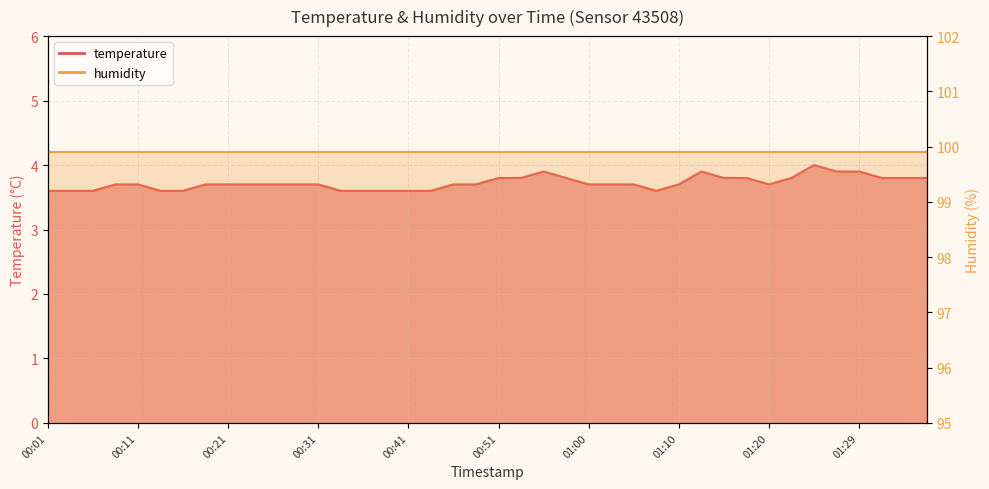

Reading left to right, what are all the values shown in this chart?

3.6	3.6	3.6	3.7	3.7	3.6	3.6	3.7	3.7	3.7	3.7	3.7	3.7	3.6	3.6	3.6	3.6	3.6	3.7	3.7	3.8	3.8	3.9	3.8	3.7	3.7	3.7	3.6	3.7	3.9	3.8	3.8	3.7	3.8	4.0	3.9	3.9	3.8	3.8	3.8